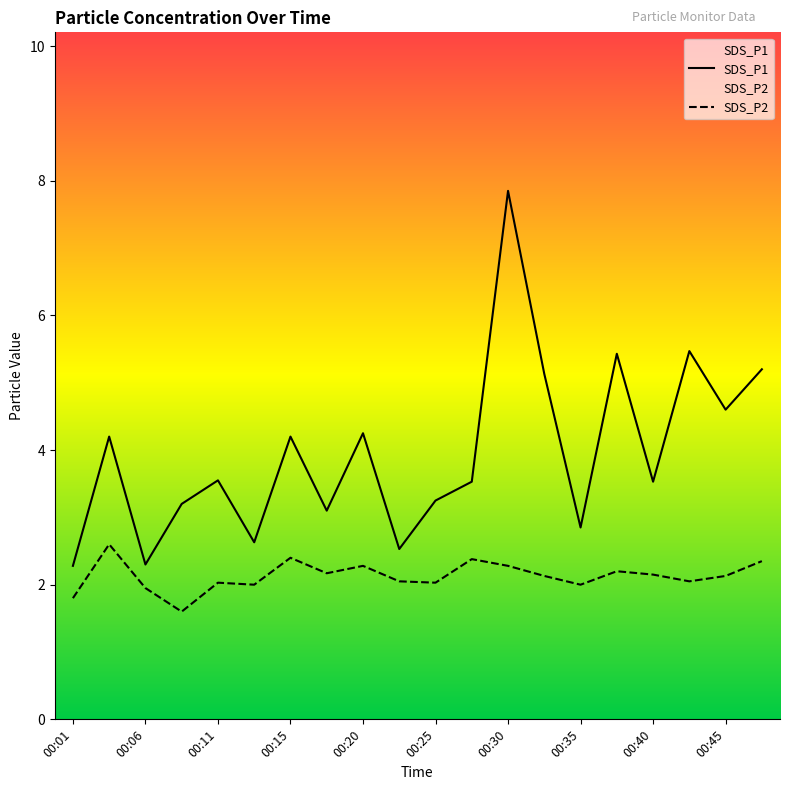

Reading left to right, what are all the values shown in this chart?

SDS_P1: 00:01=2.3	00:03=4.2	00:06=2.3	00:08=3.2	00:11=3.5	00:13=2.6	00:15=4.2	00:18=3.1	00:20=4.2	00:23=2.5	00:25=3.2	00:28=3.5	00:30=7.8	00:32=5.1	00:35=2.9	00:37=5.4	00:40=3.5	00:42=5.5	00:45=4.6	00:47=5.2
SDS_P2: 00:01=1.8	00:03=2.6	00:06=1.9	00:08=1.6	00:11=2.0	00:13=2.0	00:15=2.4	00:18=2.2	00:20=2.3	00:23=2.0	00:25=2.0	00:28=2.4	00:30=2.3	00:32=2.1	00:35=2.0	00:37=2.2	00:40=2.1	00:42=2.0	00:45=2.1	00:47=2.4